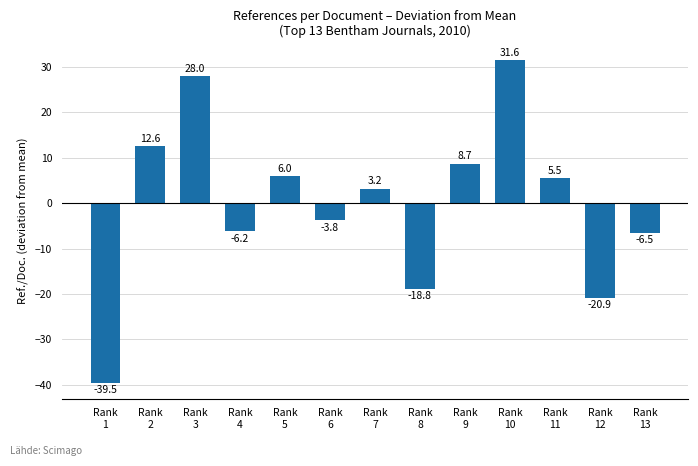

What value does the data have at Rank
2?

12.6